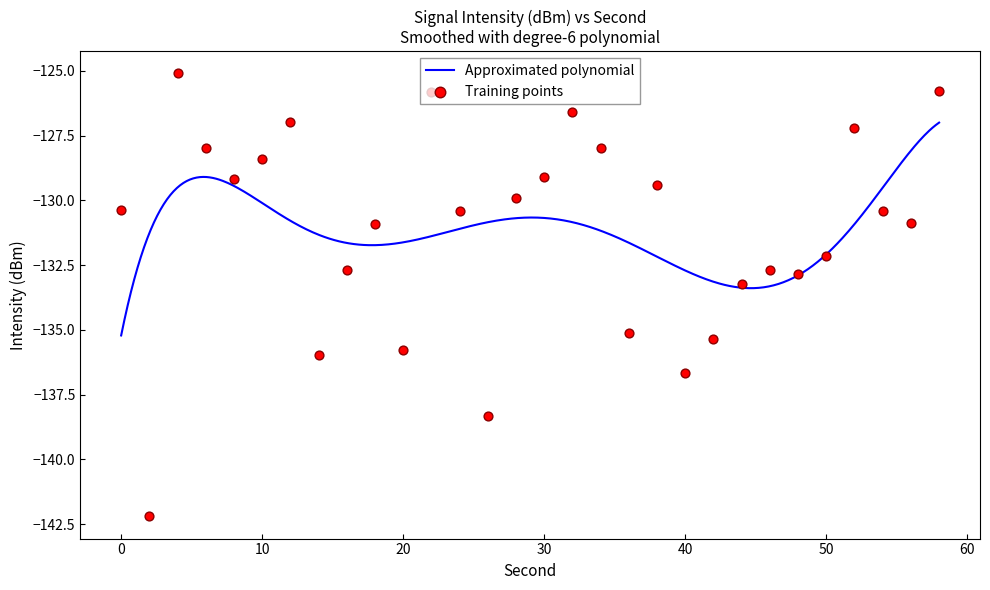

What is the change in value from 32 to 40?

-10.1